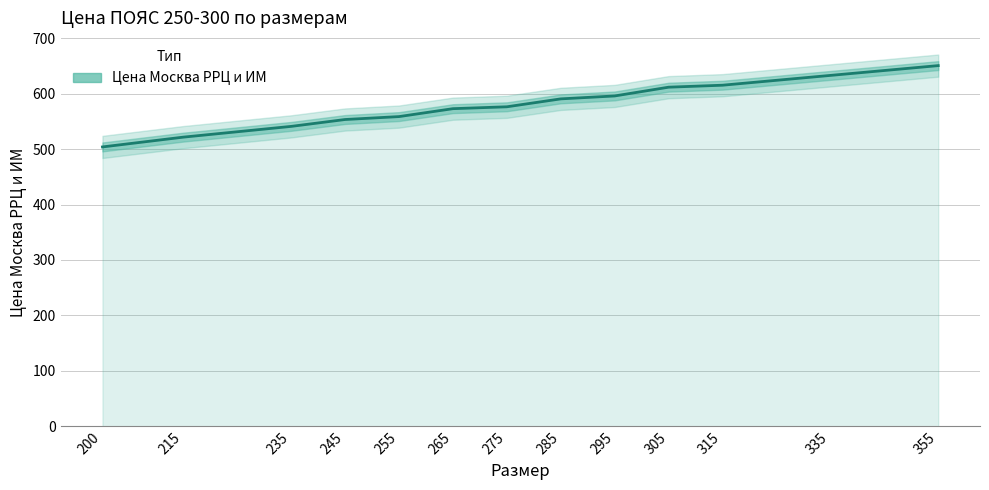

Reading right to left, extract all data points from this chart.

650.6	632.9	615.2	611.7	595.9	590.6	576.3	572.9	558.6	553.4	540.9	521.6	503.9